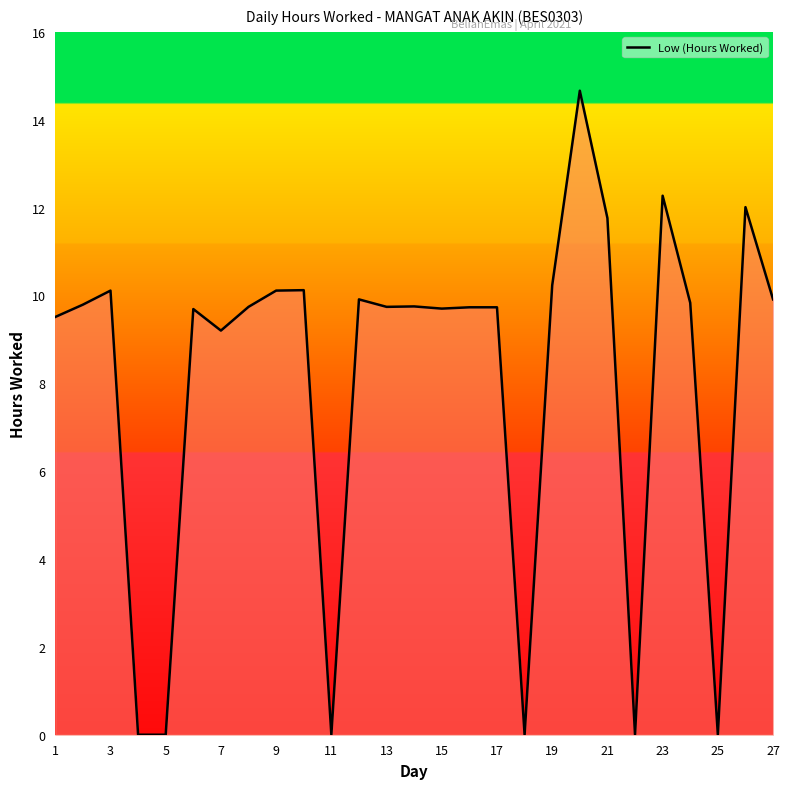

What is the difference between the maximum and minimum values?

14.7